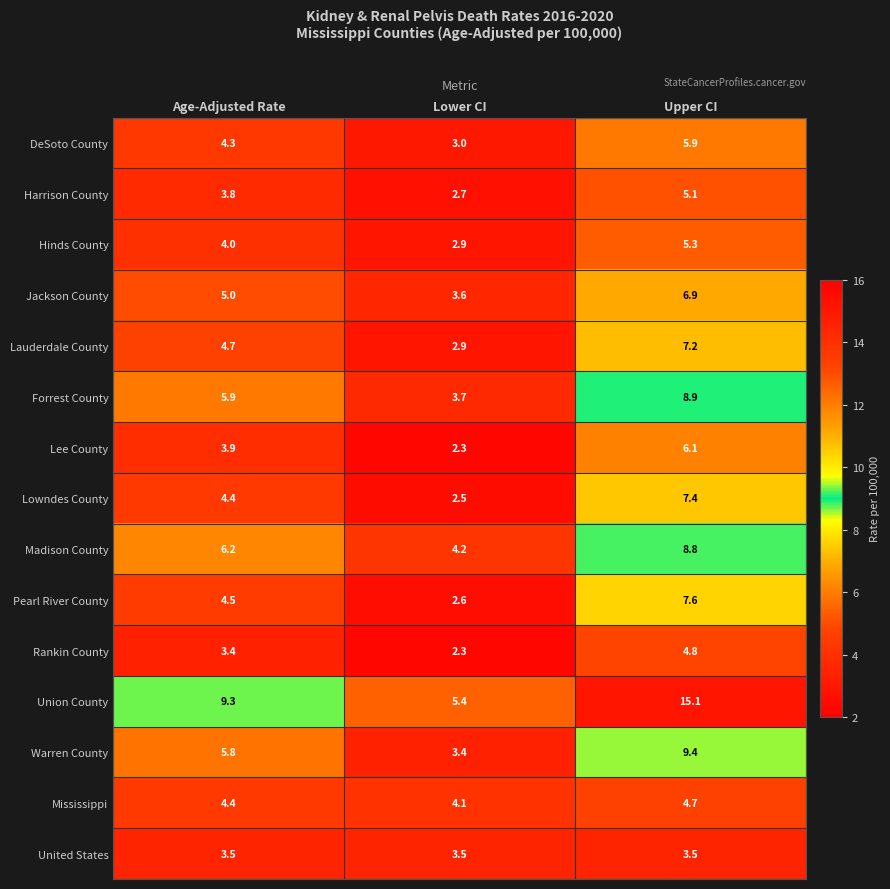

Read the Union County value at Age-Adjusted Rate.

9.3